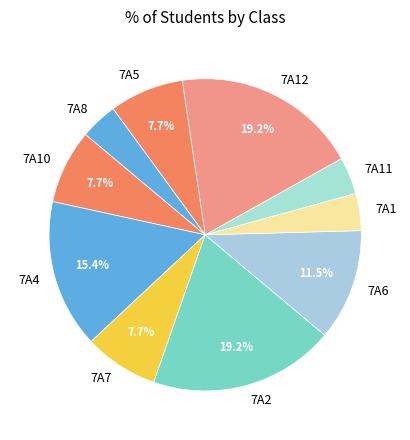

How many segments does this pie chart have?

10